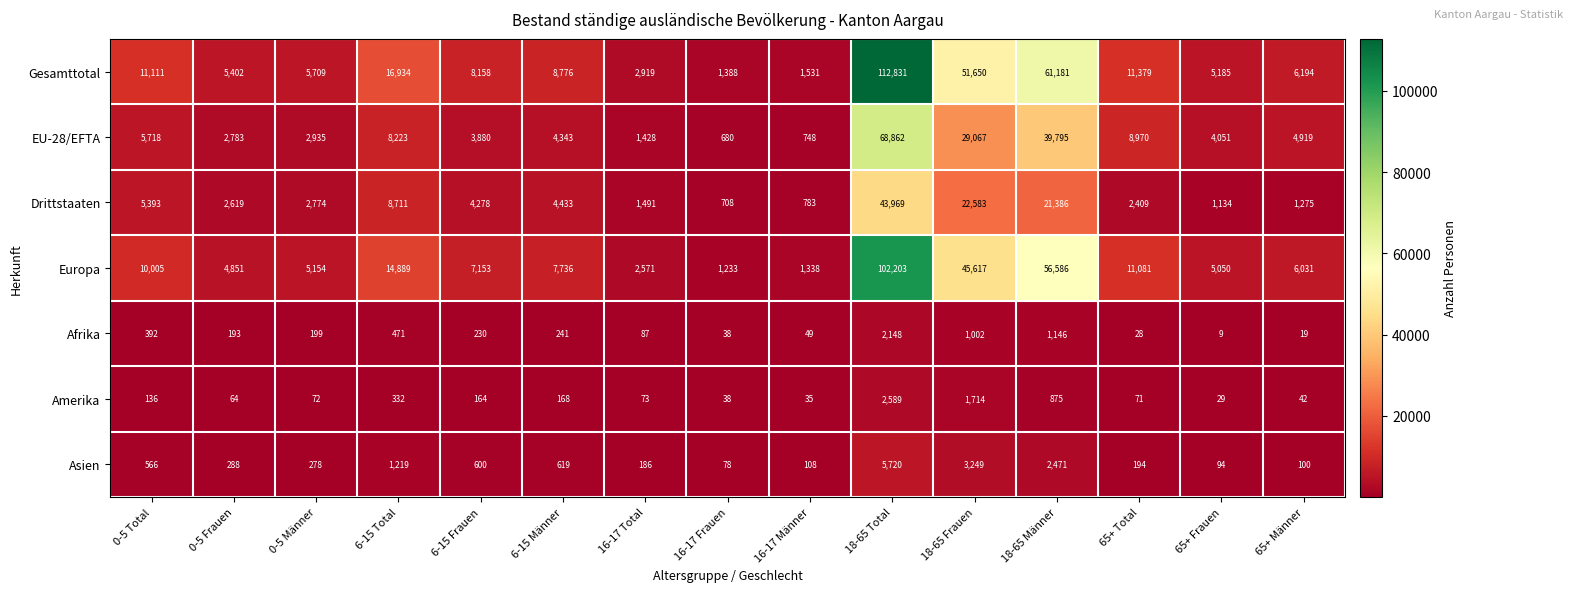

What is the difference between the Asien values at 65+ Männer and 65+ Frauen?

6